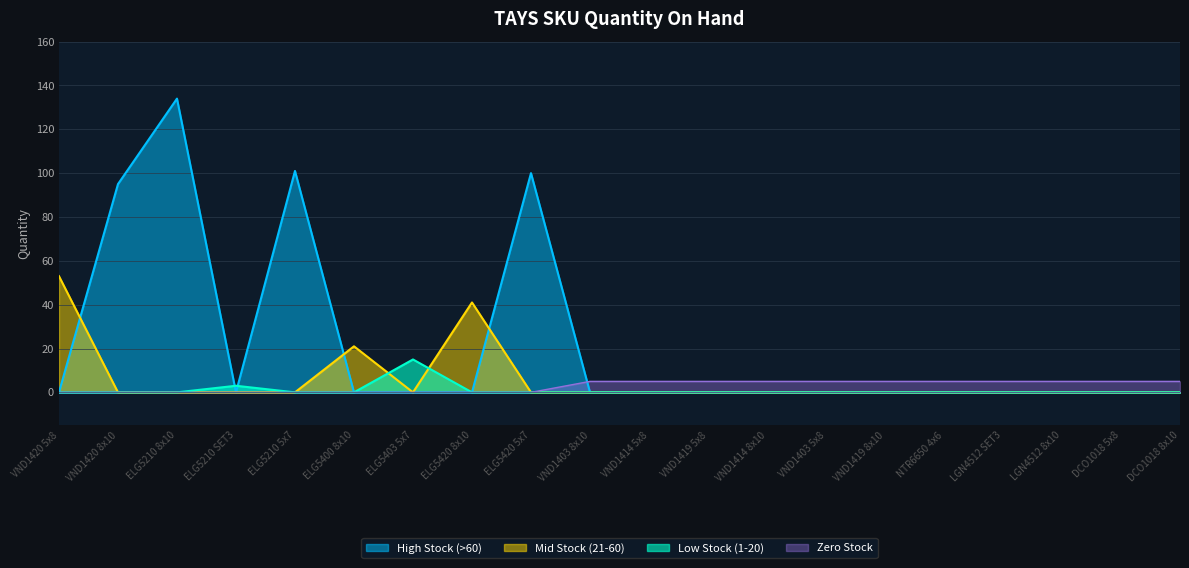

What is the difference between the highest and lowest values at ELG5210 8x10?

134